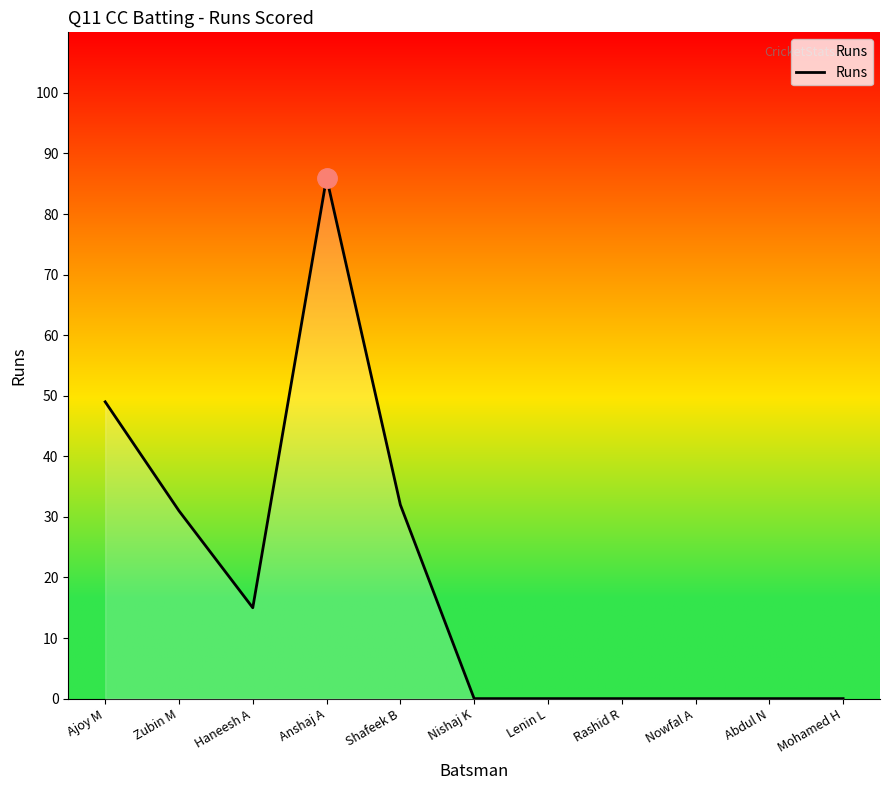

Does the chart display data point markers on the line(s)?

No